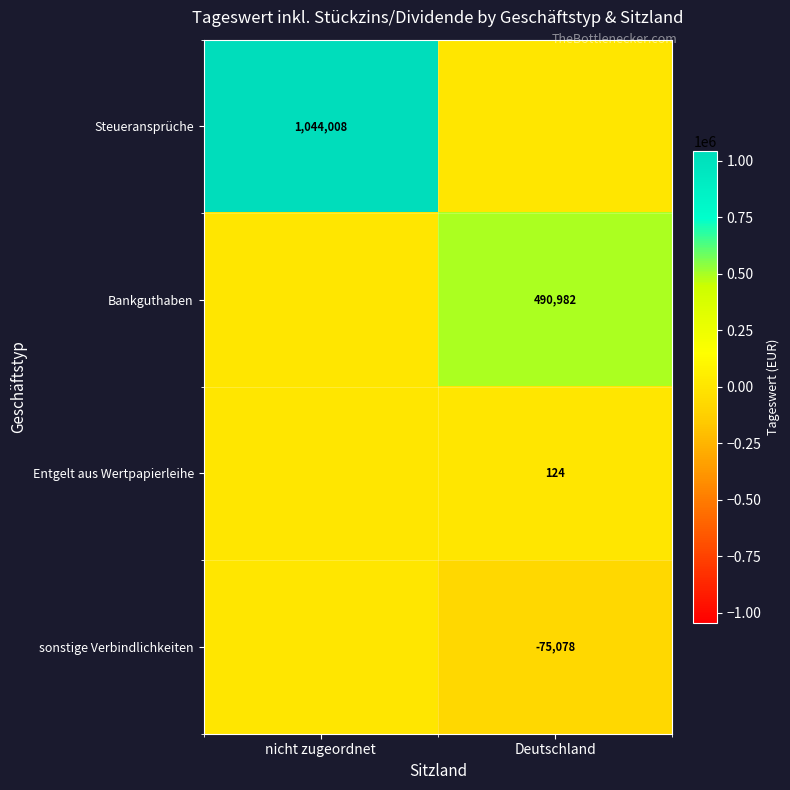

At which category does the chart reach its minimum across all series?

Deutschland